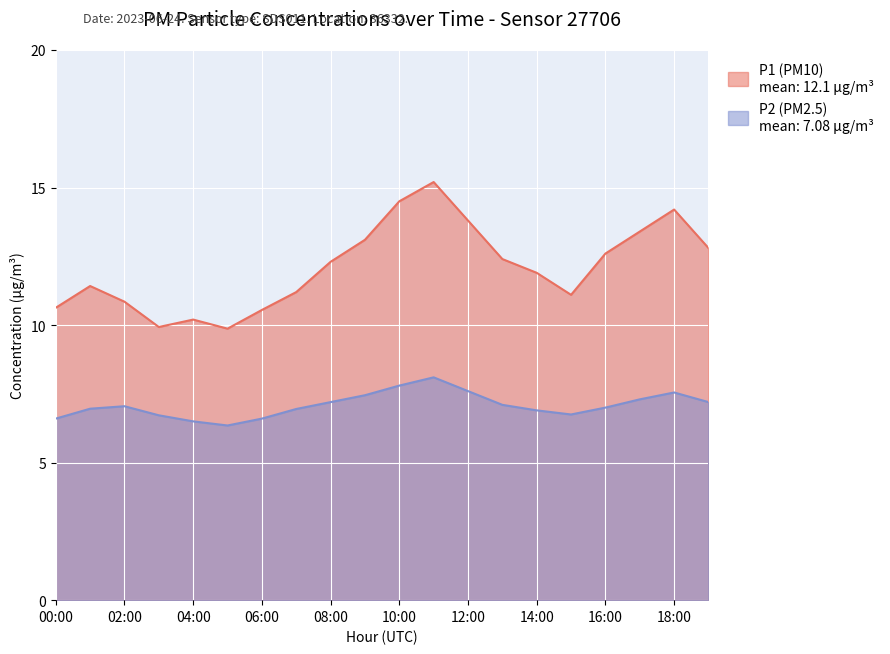

What are all the series names shown in the legend?

P1, P2